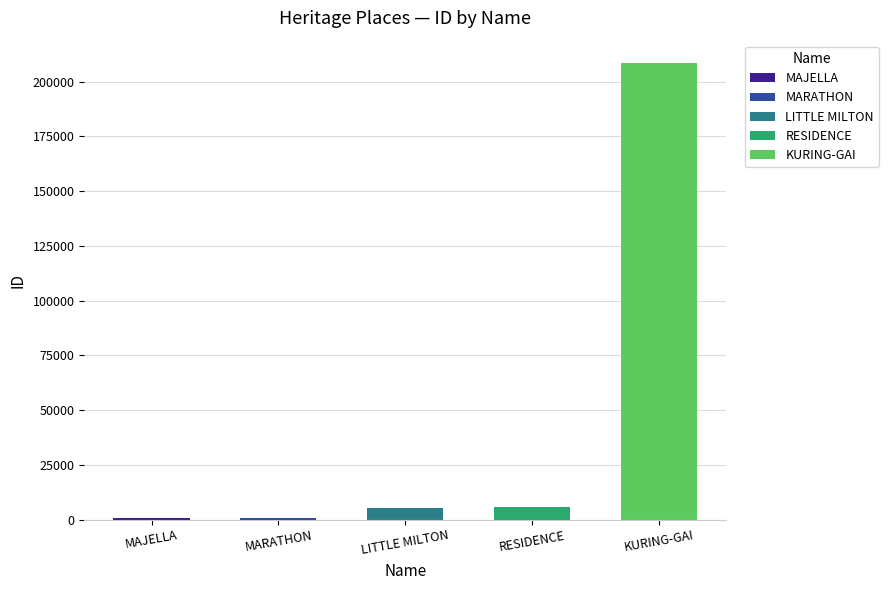

Is it true that the value at RESIDENCE is 5632?

True